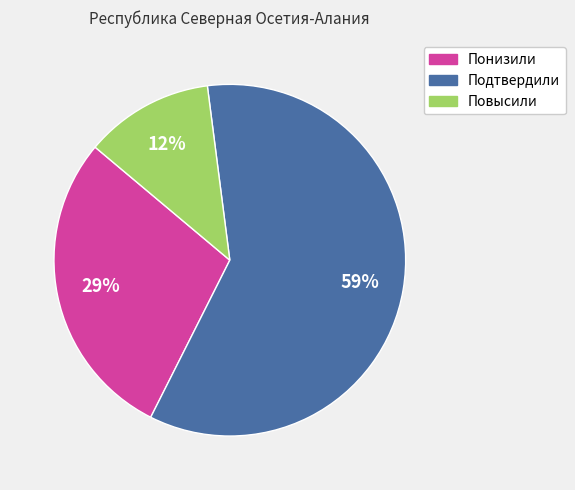

Do Повысили and Подтвердили together represent more than half of the pie?

Yes